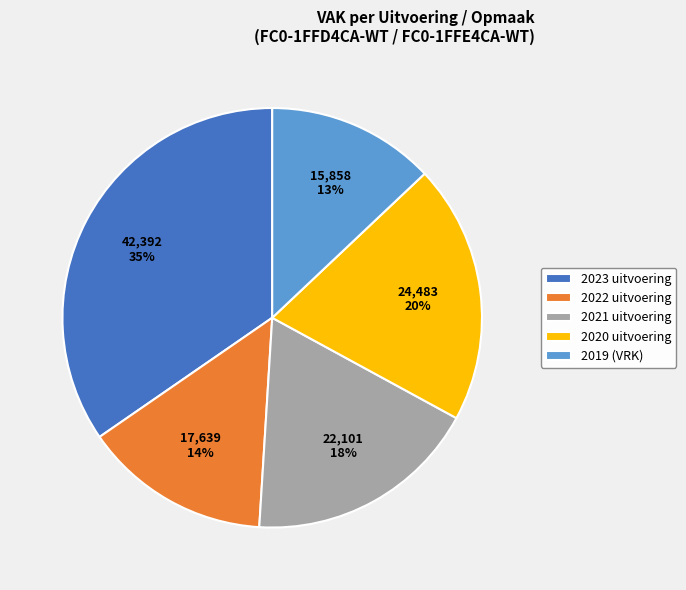

Is it true that 2020 uitvoering is 14% of the pie?

False